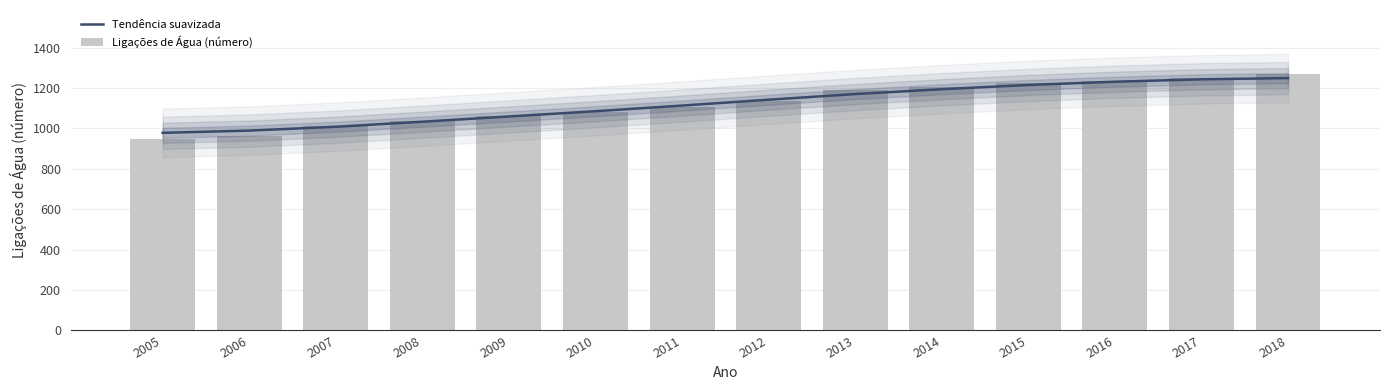

How many groups of bars are there?

14